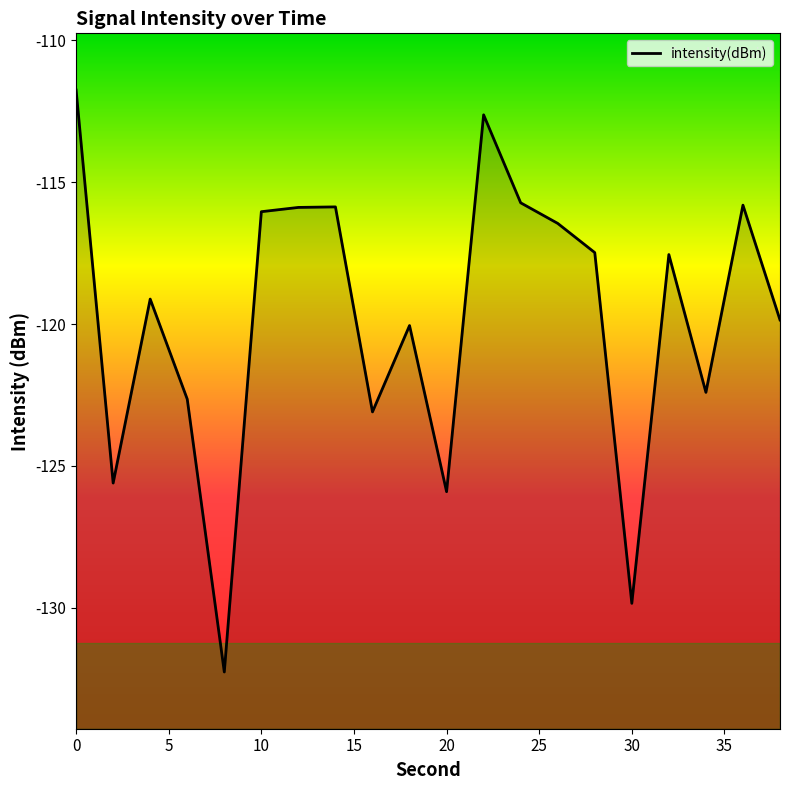

Reading right to left, extract all data points from this chart.

38=-119.9	36=-115.8	34=-122.4	32=-117.6	30=-129.8	28=-117.5	26=-116.5	24=-115.7	22=-112.6	20=-125.9	18=-120.1	16=-123.1	14=-115.9	12=-115.9	10=-116.0	8=-132.3	6=-122.6	4=-119.1	2=-125.6	0=-111.8